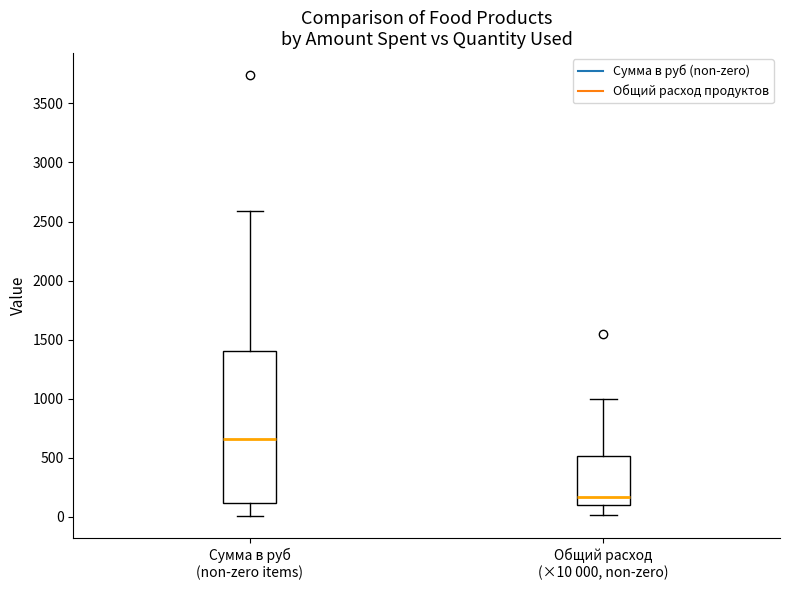

Where is the upper edge of the box for Общий расход (×10 000, non-zero) on the y-axis? The values are not printed on the chart, so give them approximately, as read against the axis.

500